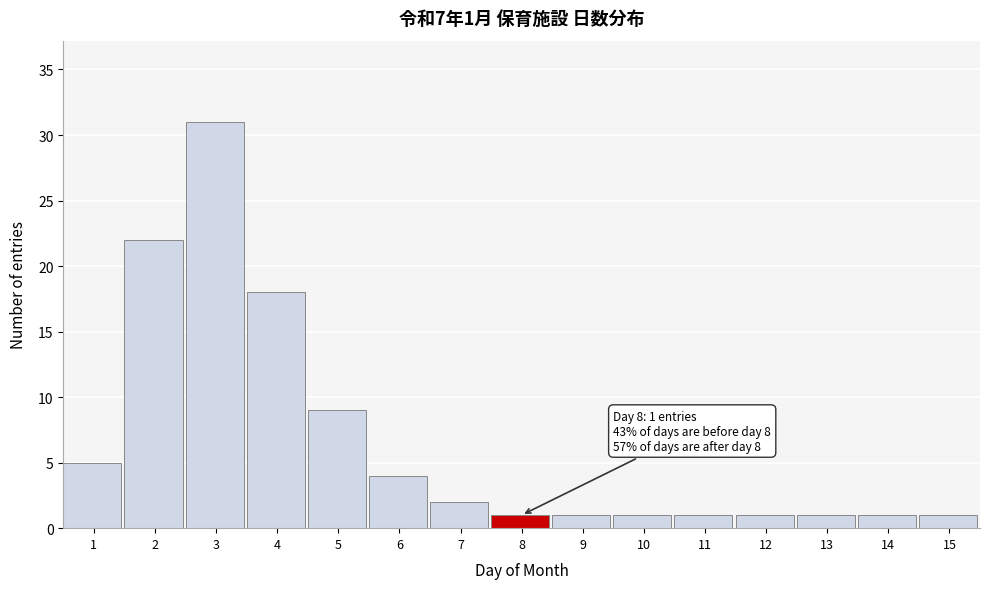

Reading left to right, what are all the values shown in this chart?

1=5	2=22	3=31	4=18	5=9	6=4	7=2	8=1	9=1	10=1	11=1	12=1	13=1	14=1	15=1